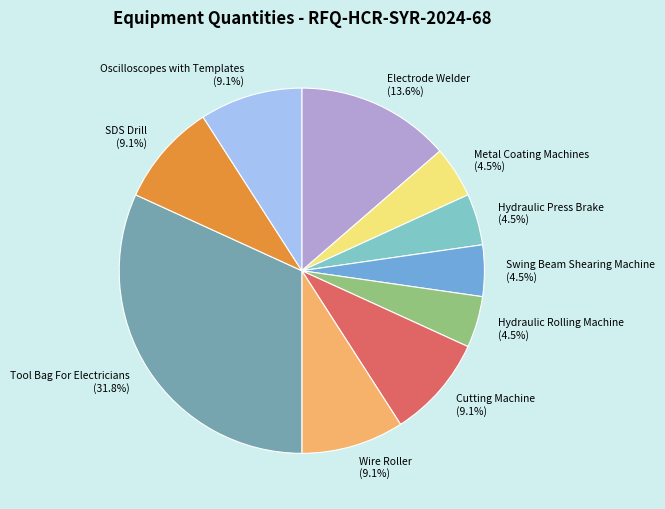

Does Metal Coating Machines represent more than half of the total?

No